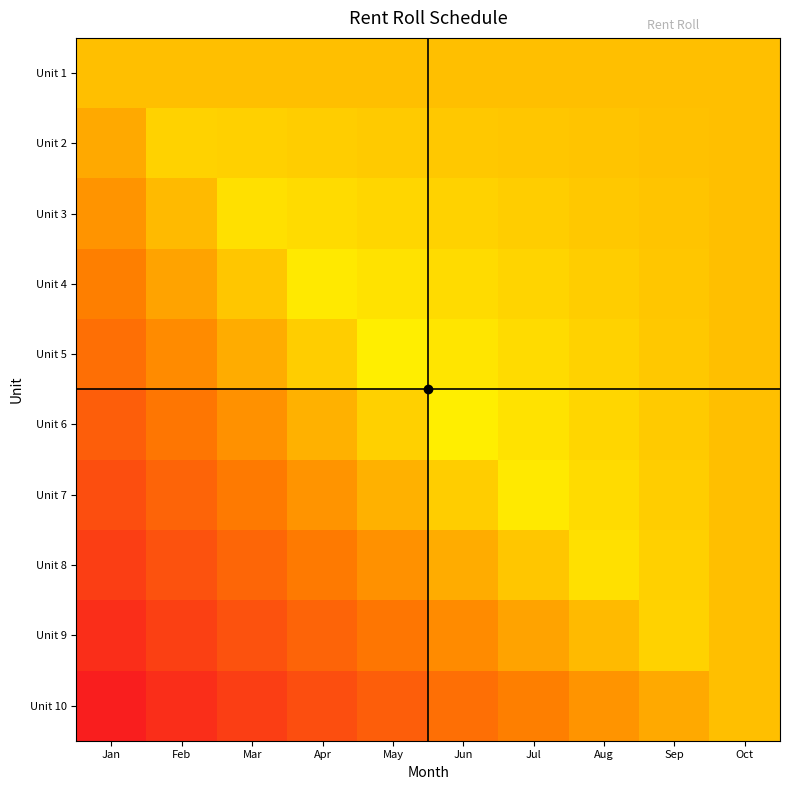

What is the greatest value displayed?

0.6